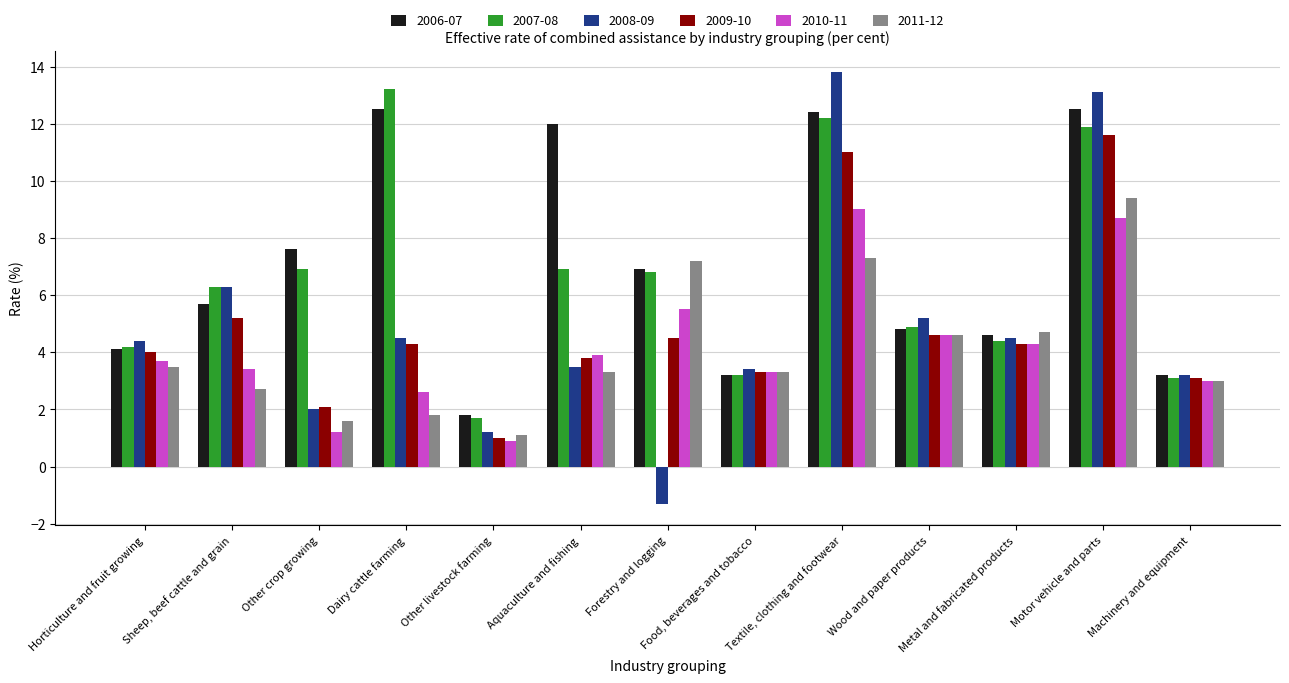

What is the difference between the second highest and minimum values in the 2006-07 series?

10.7